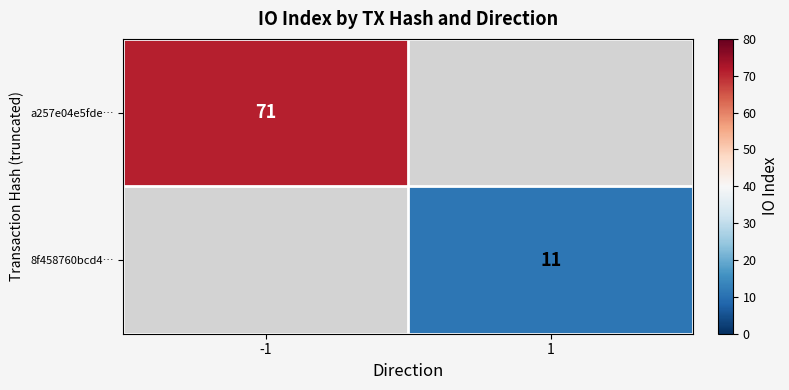

True or false: 8f458760bcd4… has a value of 19 at 1.

False